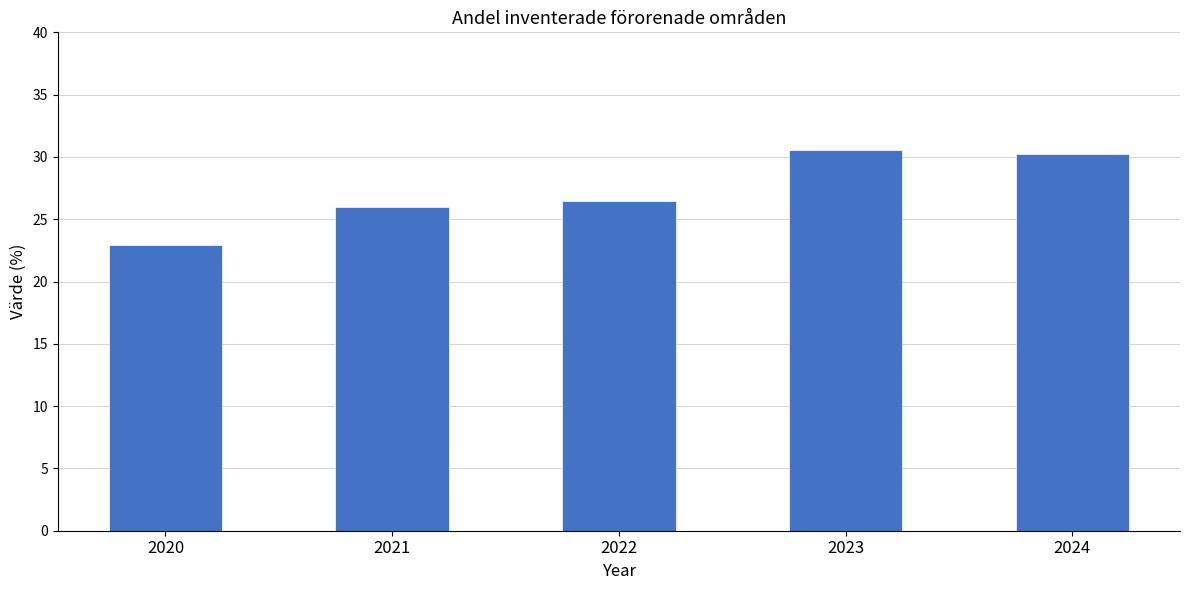

Approximately how many times larger is the value at 2021 compared to 2023?

0.9